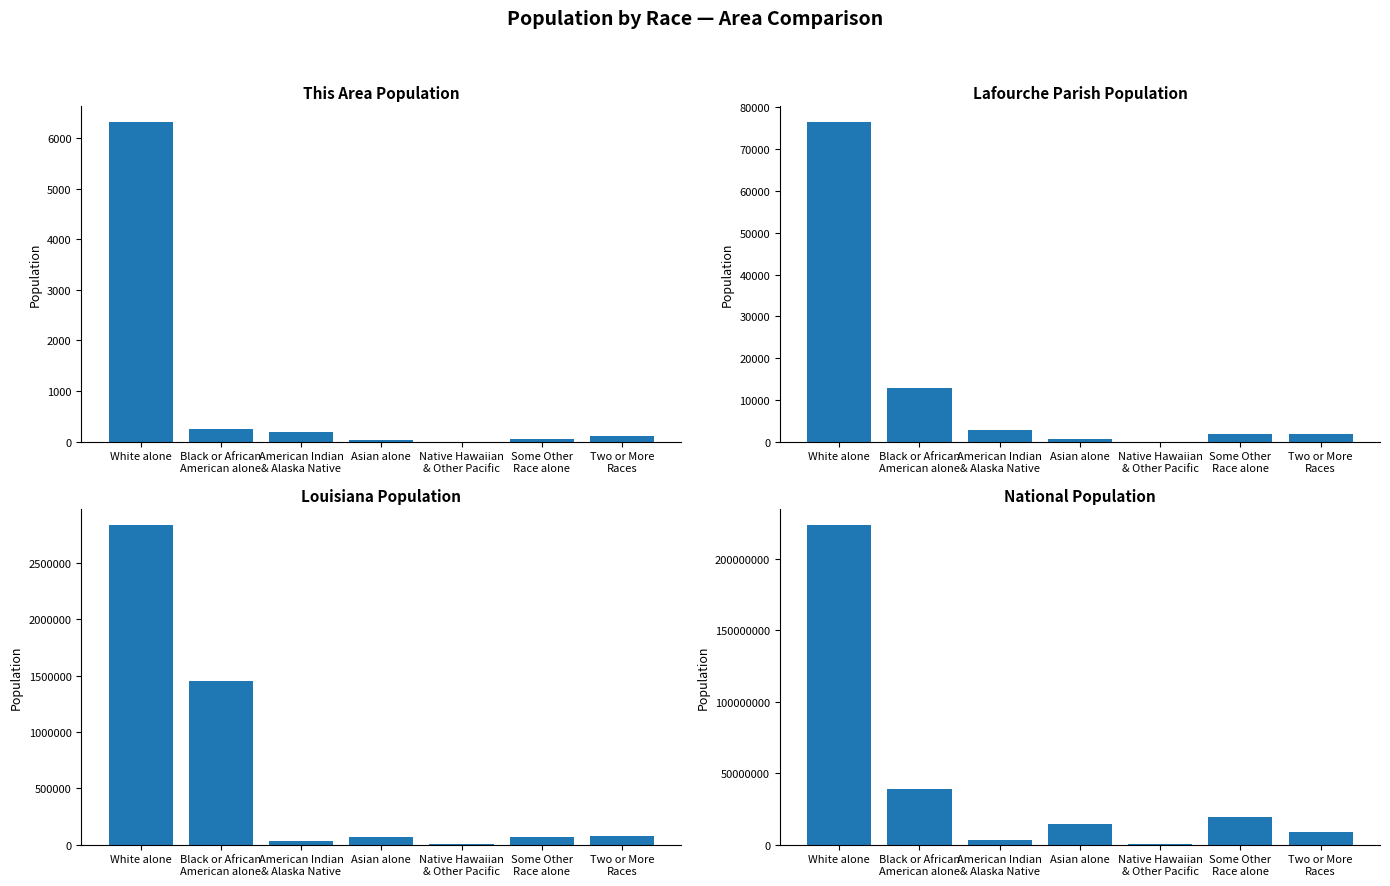

What is the difference between the highest and lowest values at White alone?

223546953